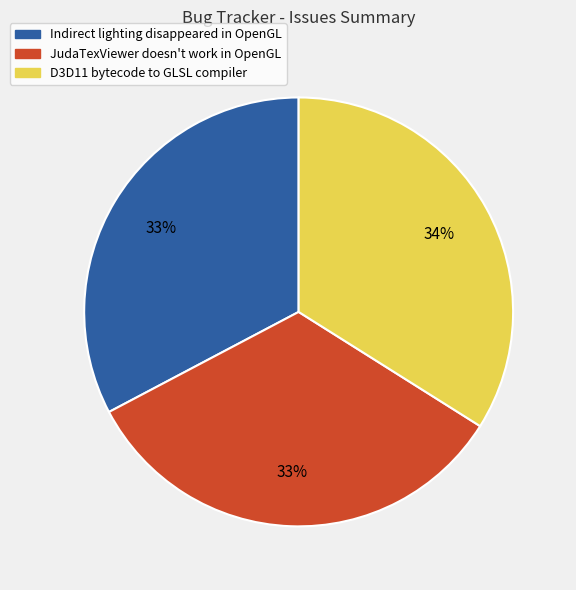

Which slice is the largest?

D3D11 bytecode to GLSL compiler